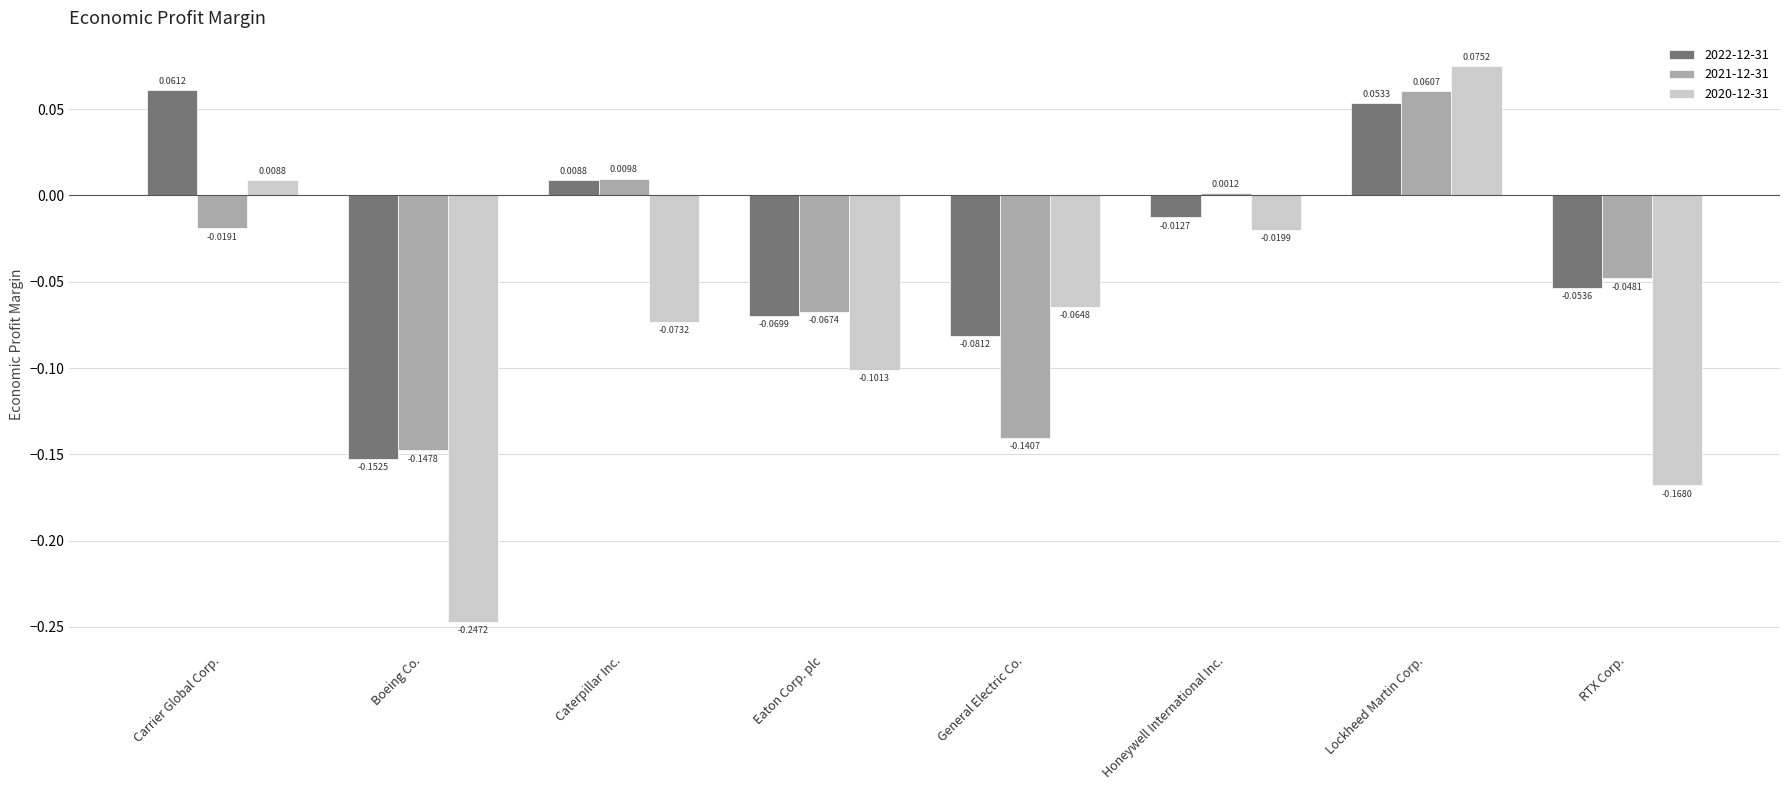

What is the difference between the maximum and minimum values in the 2022-12-31 series?

0.2